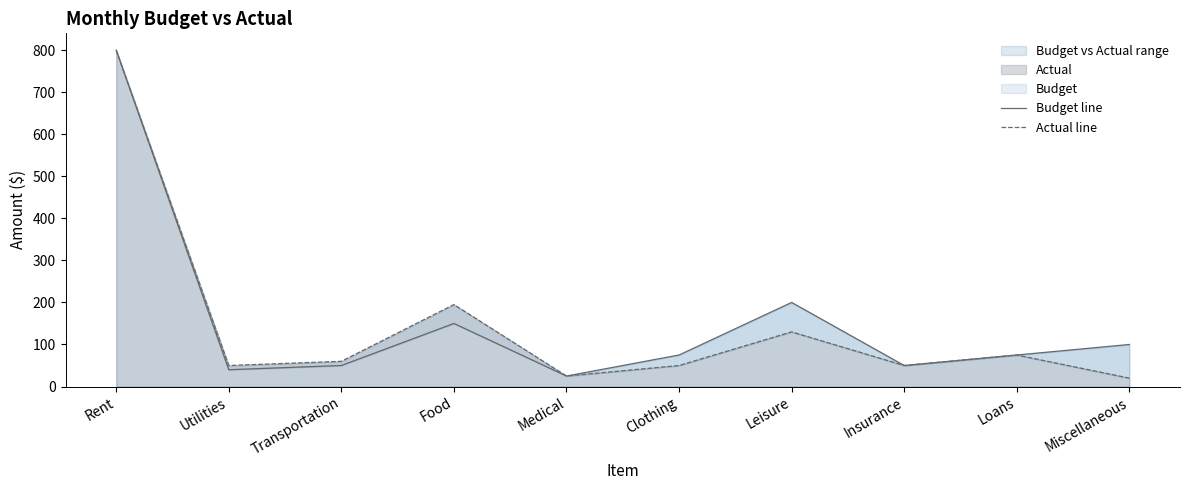

What position from the right is Miscellaneous?

1